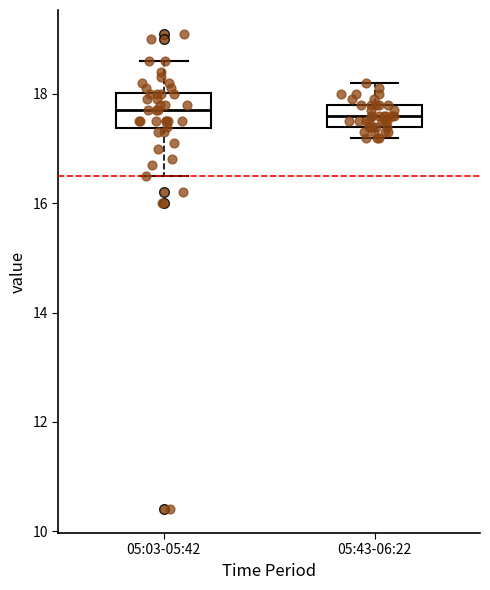

Where does the upper whisker of the box for 05:43-06:22 end on the y-axis? The values are not printed on the chart, so give them approximately, as read against the axis.

18.2